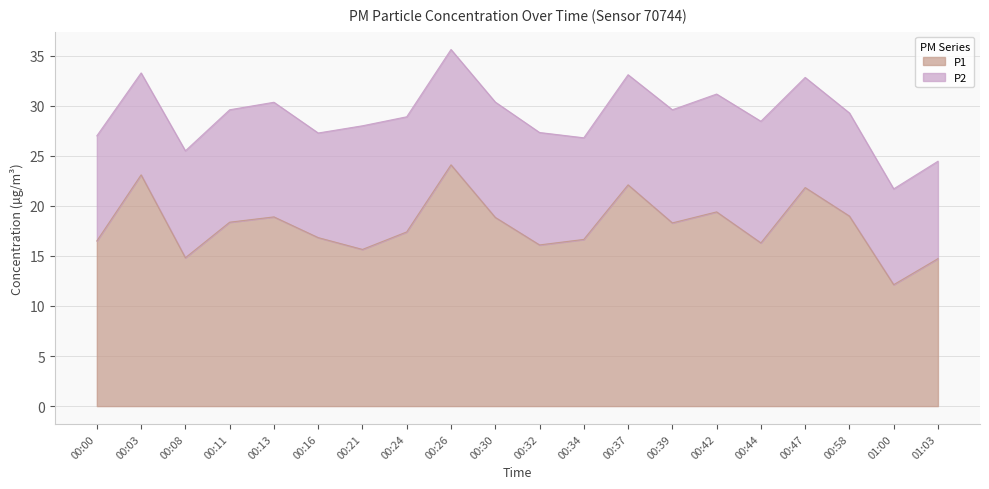

Which has a higher value, 00:13 or 00:26?

00:26